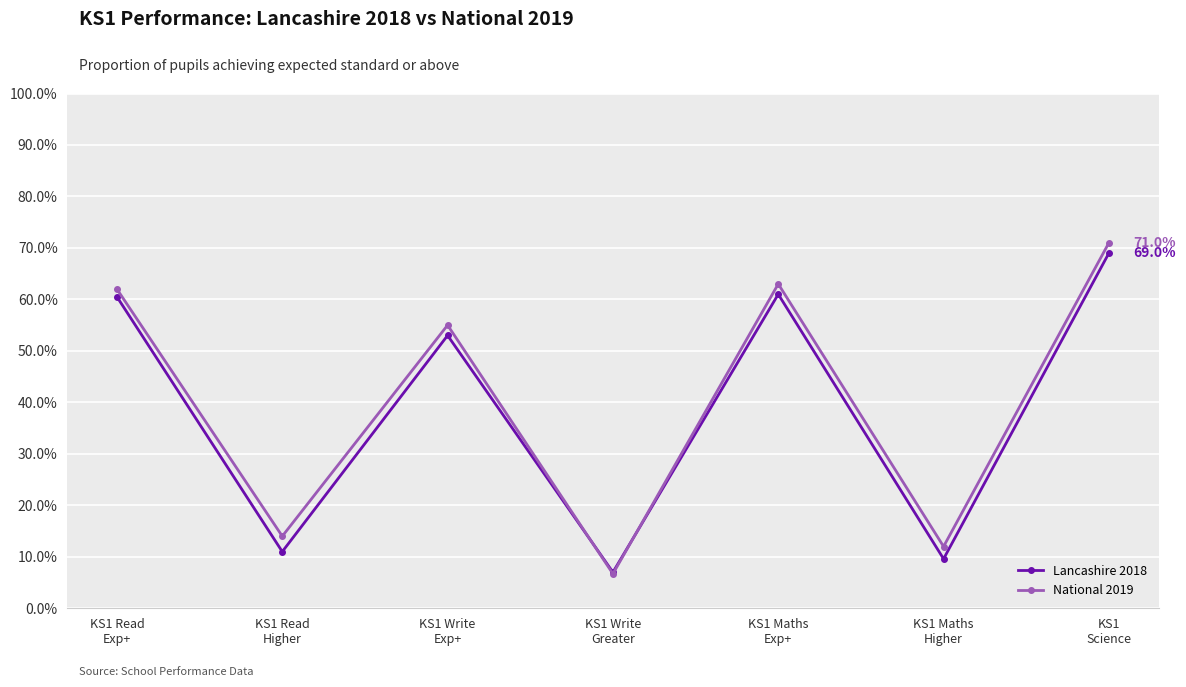

What are all the series names shown in the legend?

Lancashire 2018, National 2019